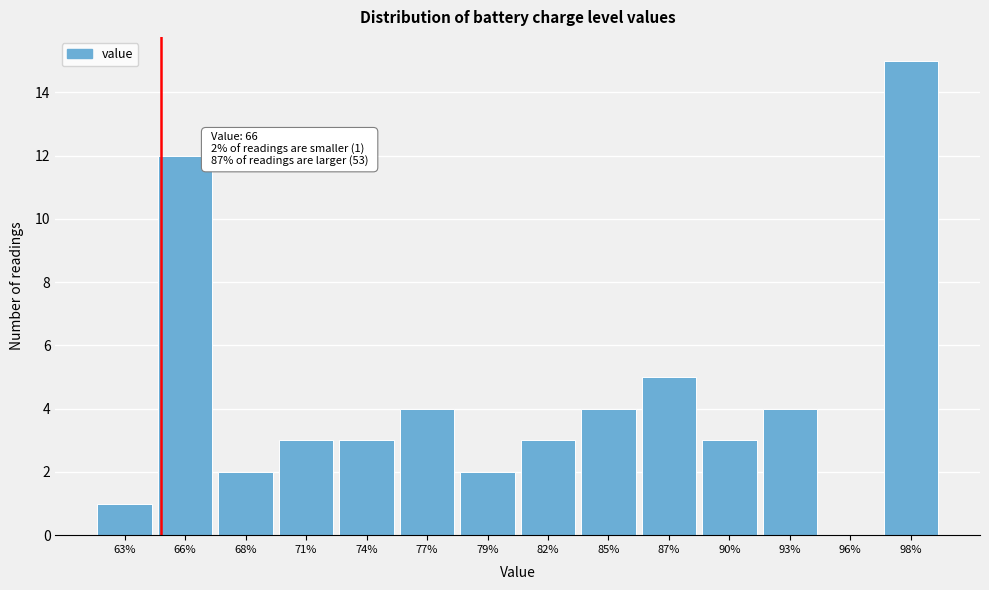

Reading left to right, extract all data points from this chart.

63%=1	66%=12	68%=2	71%=3	74%=3	77%=4	79%=2	82%=3	85%=4	87%=5	90%=3	93%=4	96%=0	98%=15